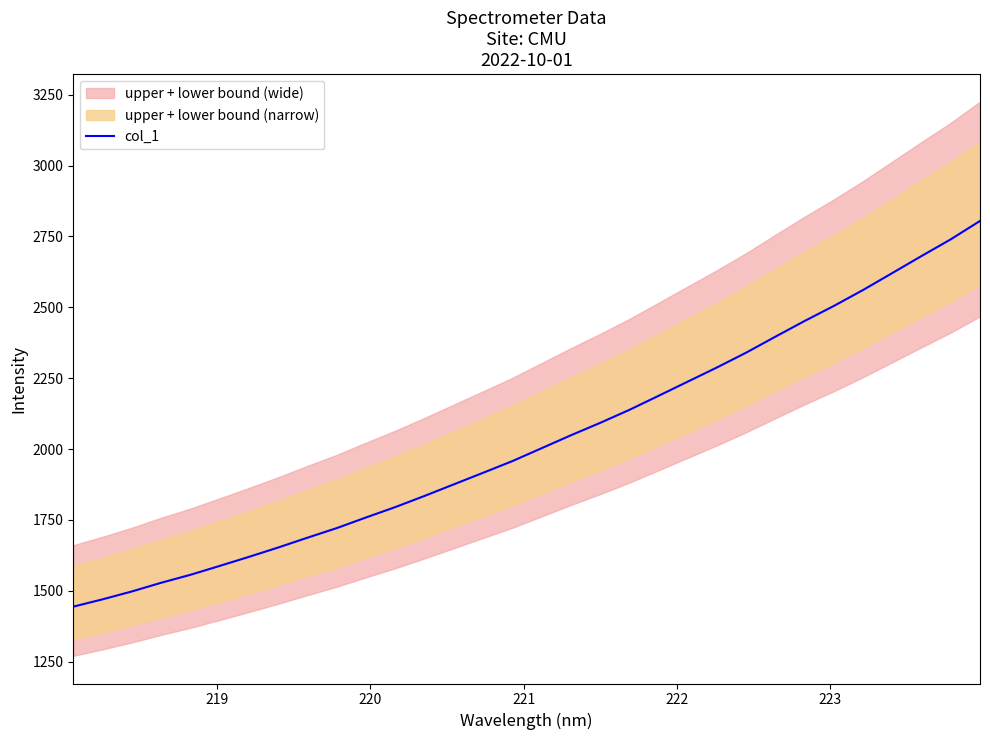

What is the average value?

2031.3